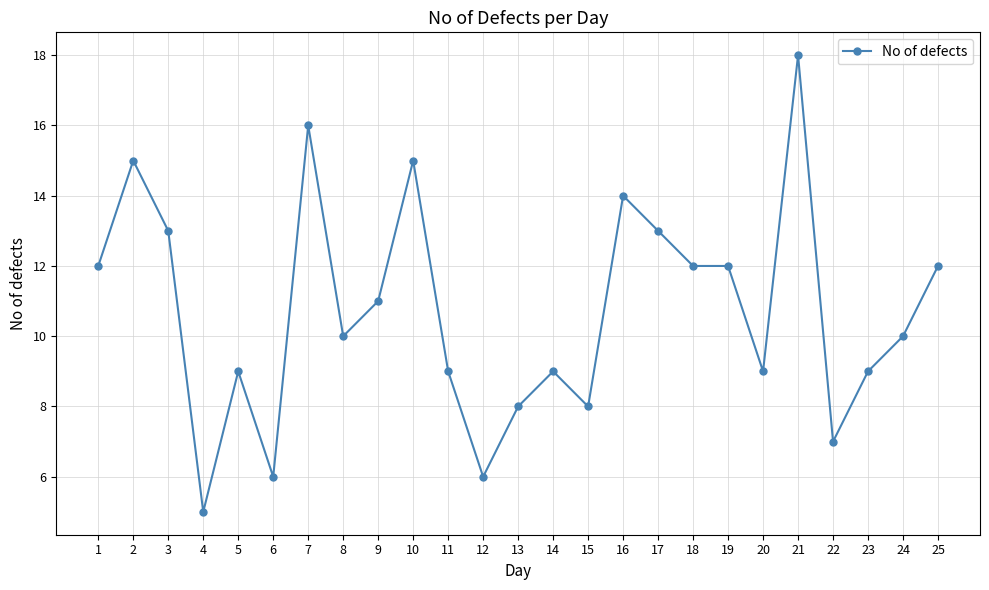

The value at 4 is 8. True or false?

False